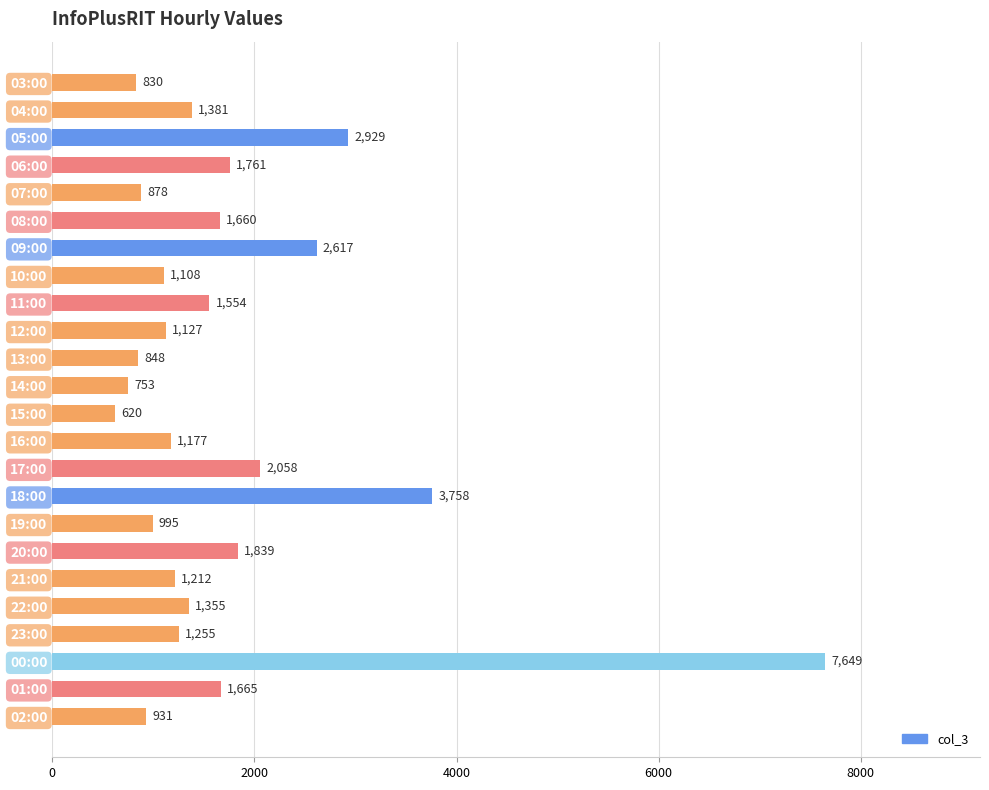

Reading top to bottom, transcribe all the data shown in this chart.

830	1381	2929	1761	878	1660	2617	1108	1554	1127	848	753	620	1177	2058	3758	995	1839	1212	1355	1255	7649	1665	931